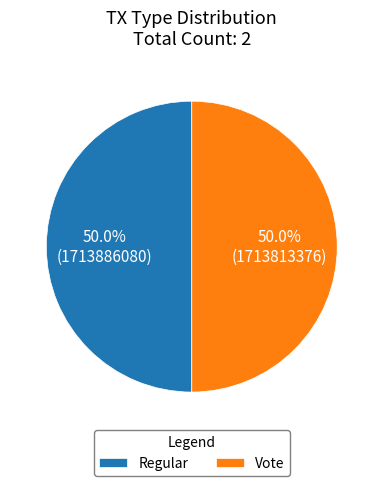

How many segments does this pie chart have?

2